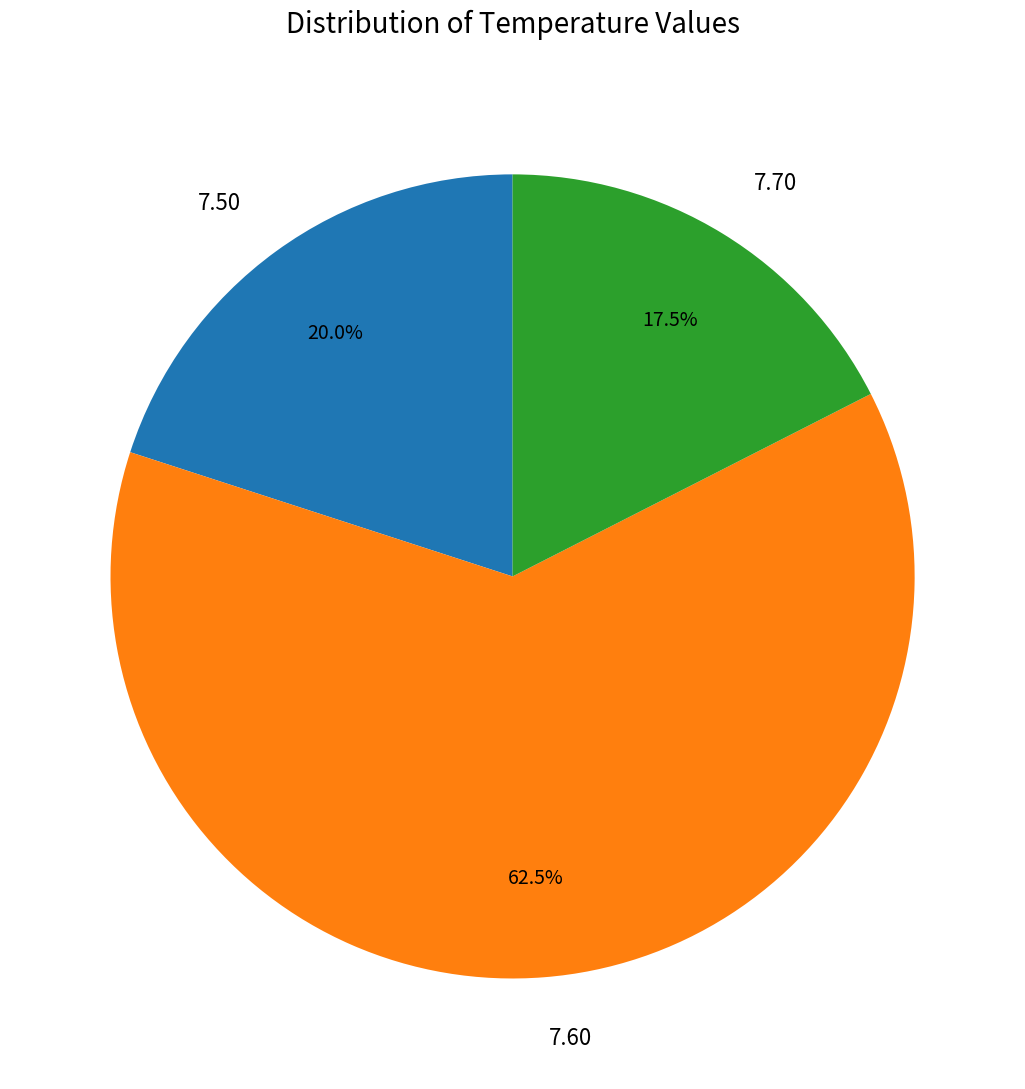

What portion of the pie excludes 7.70?

82.5%